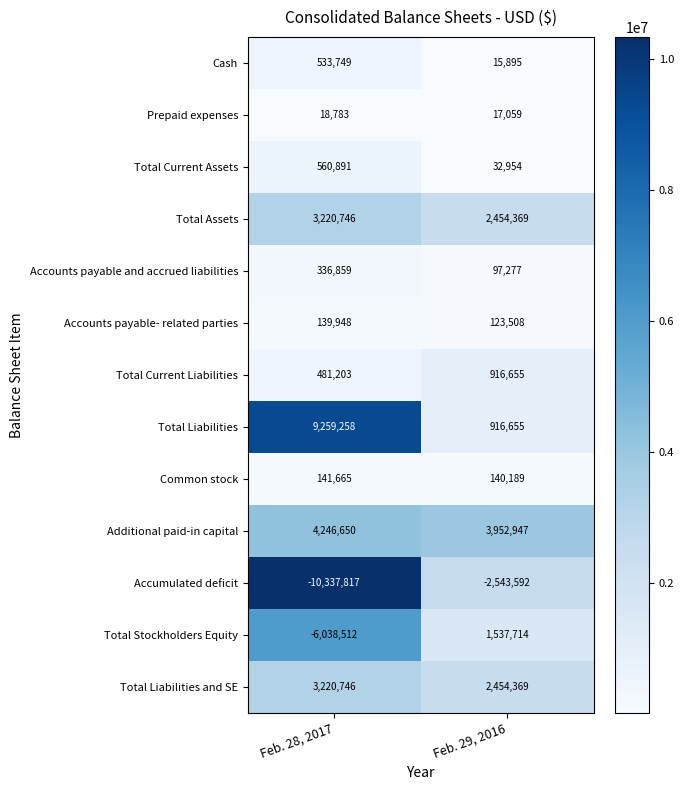

Count the number of categories in the chart.

2